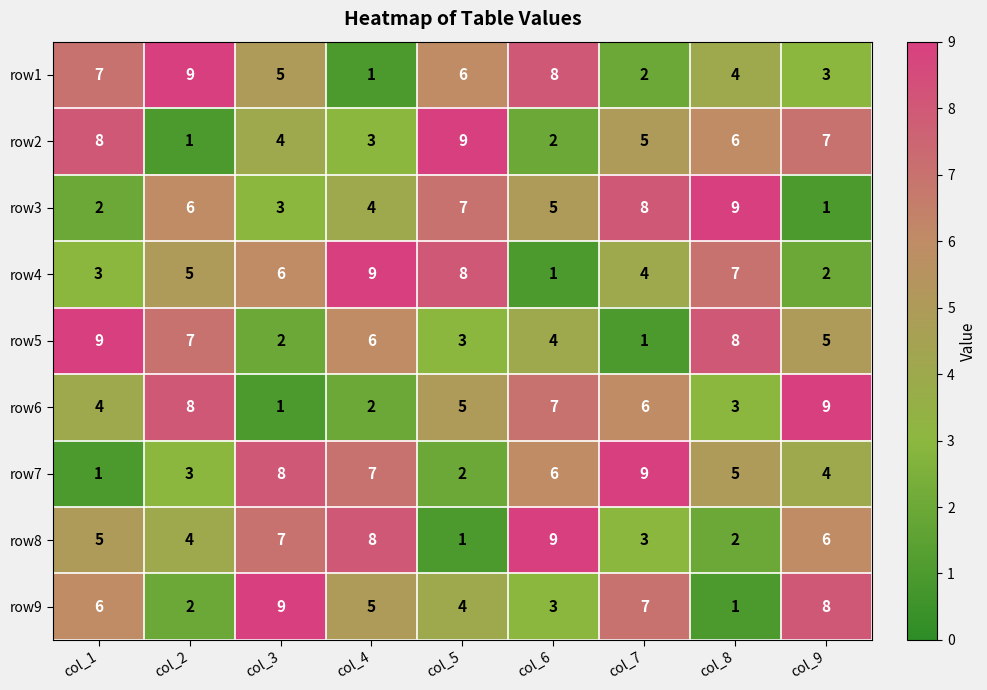

At how many categories does at least one series exceed 7?

9